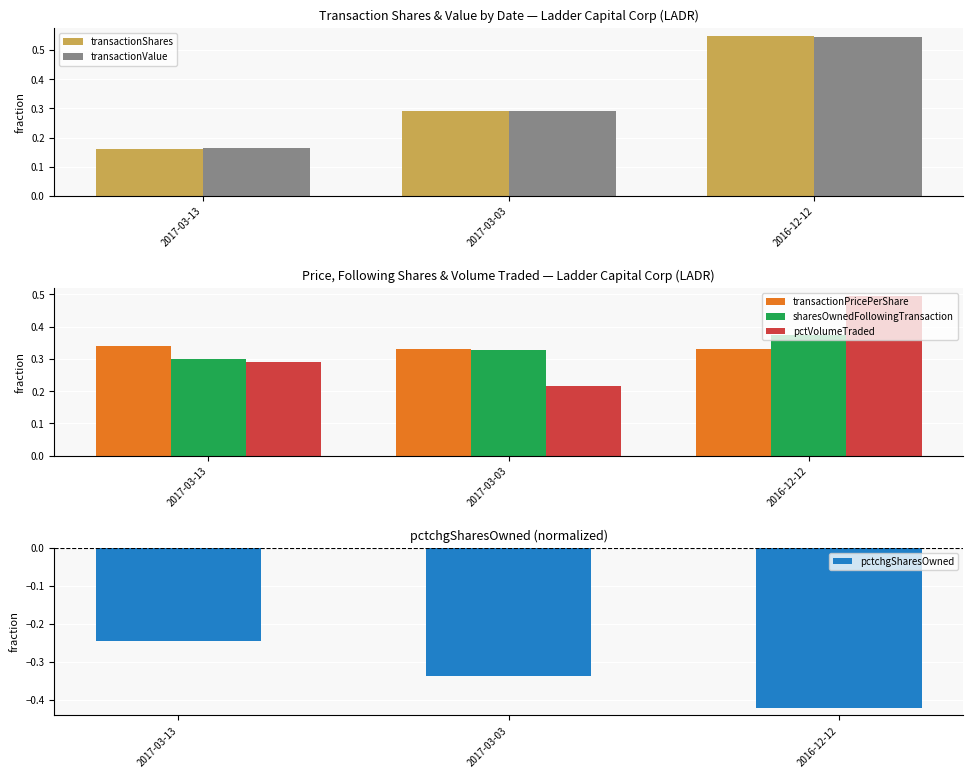

At 2016-12-12, list the series in order from smallest to largest.

pctchgSharesOwned, transactionPricePerShare, sharesOwnedFollowingTransaction, pctVolumeTraded, transactionValue, transactionShares